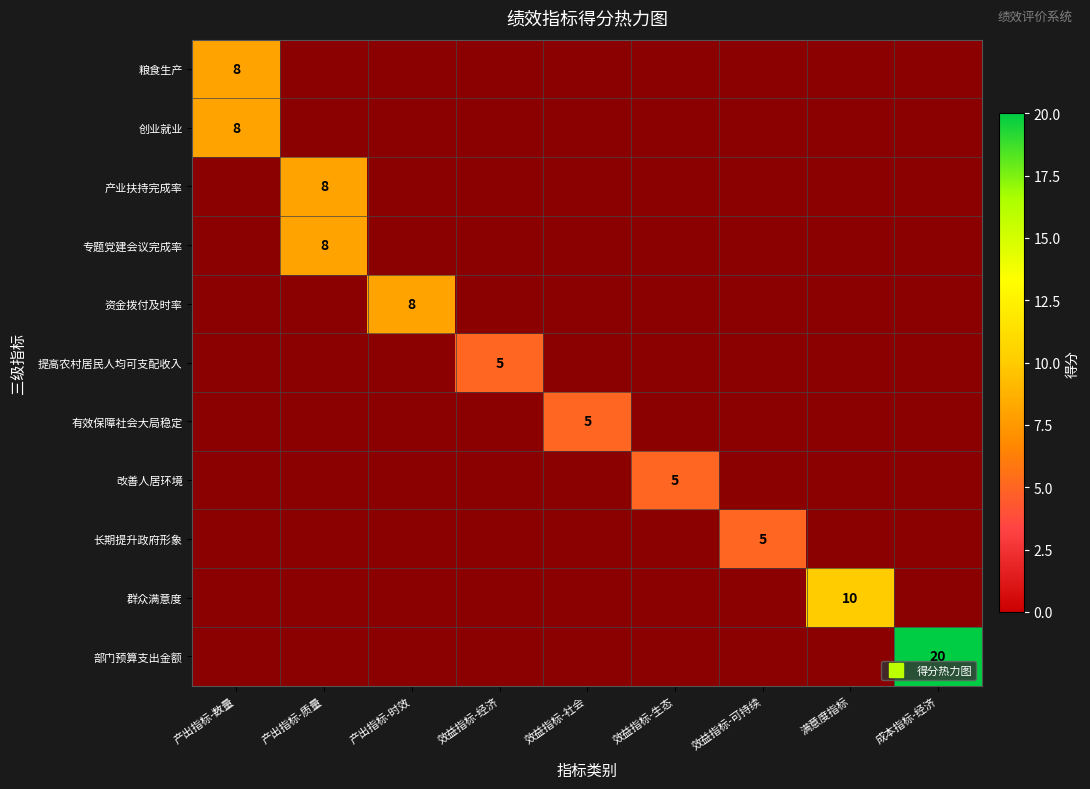

The value of 产业扶持完成率 at 产出指标-质量 is 8.0. True or false?

True